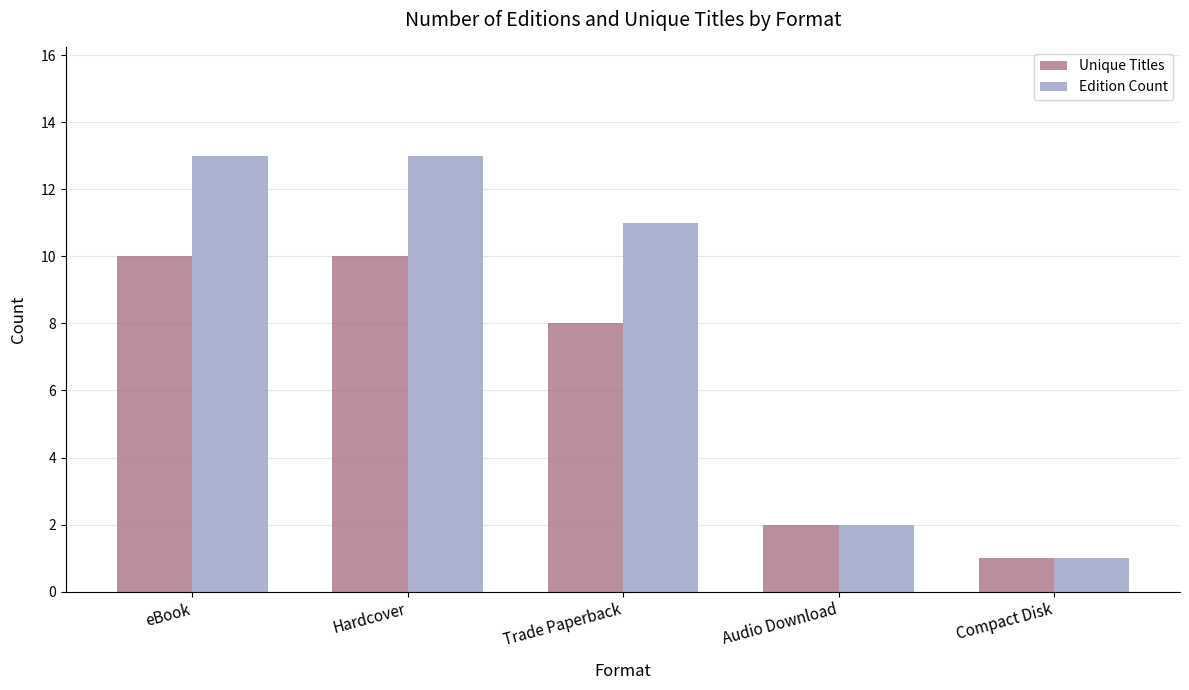

Reading left to right, transcribe all the data shown in this chart.

Unique Titles: eBook=10	Hardcover=10	Trade Paperback=8	Audio Download=2	Compact Disk=1
Edition Count: eBook=13	Hardcover=13	Trade Paperback=11	Audio Download=2	Compact Disk=1